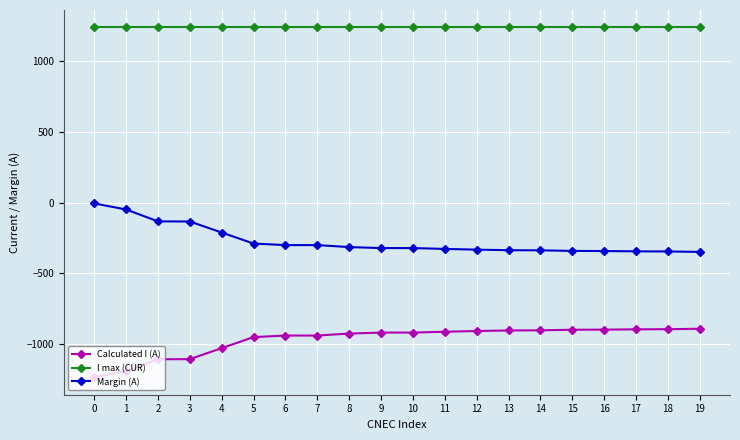

Does the chart have visible grid lines?

Yes